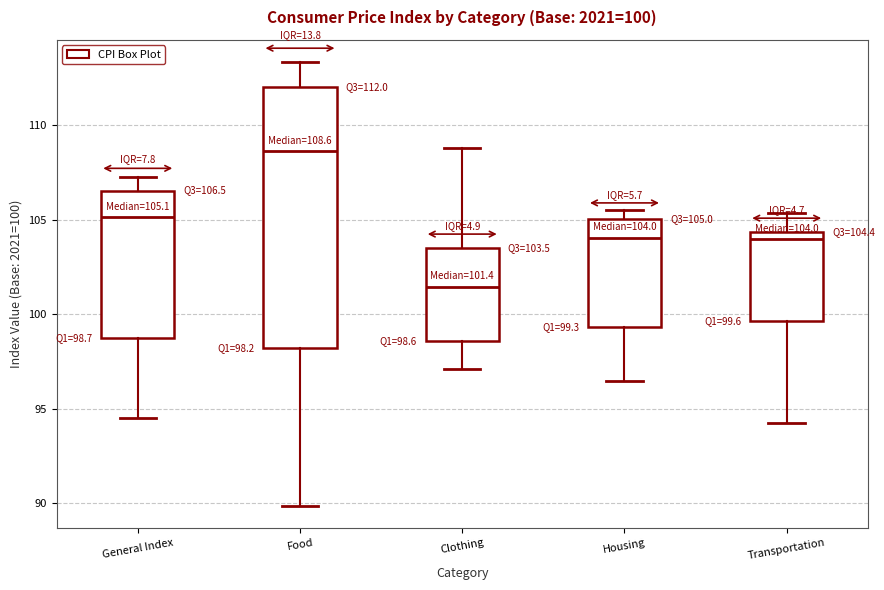

Which box has the lowest median line?

Clothing